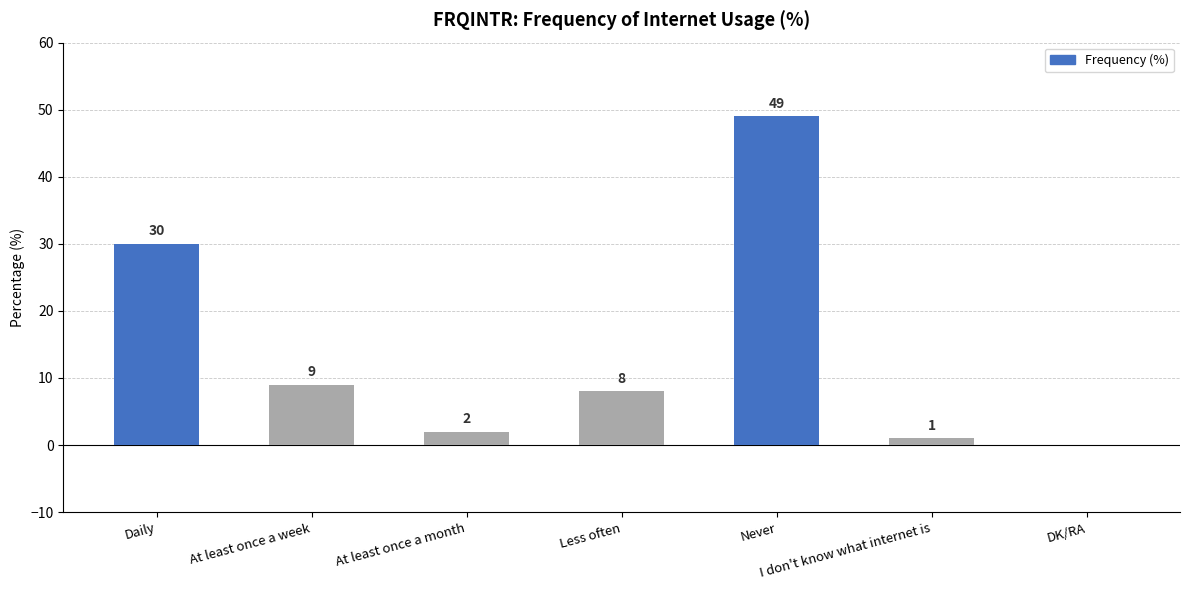

True or false: the data shows 49 at Never.

True